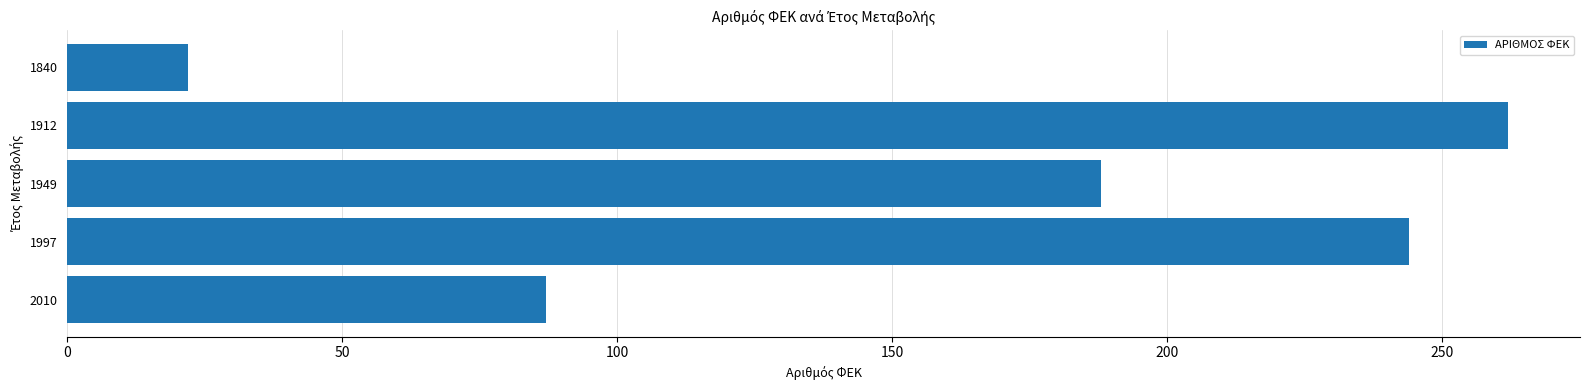

What is the maximum value shown in the chart?

262